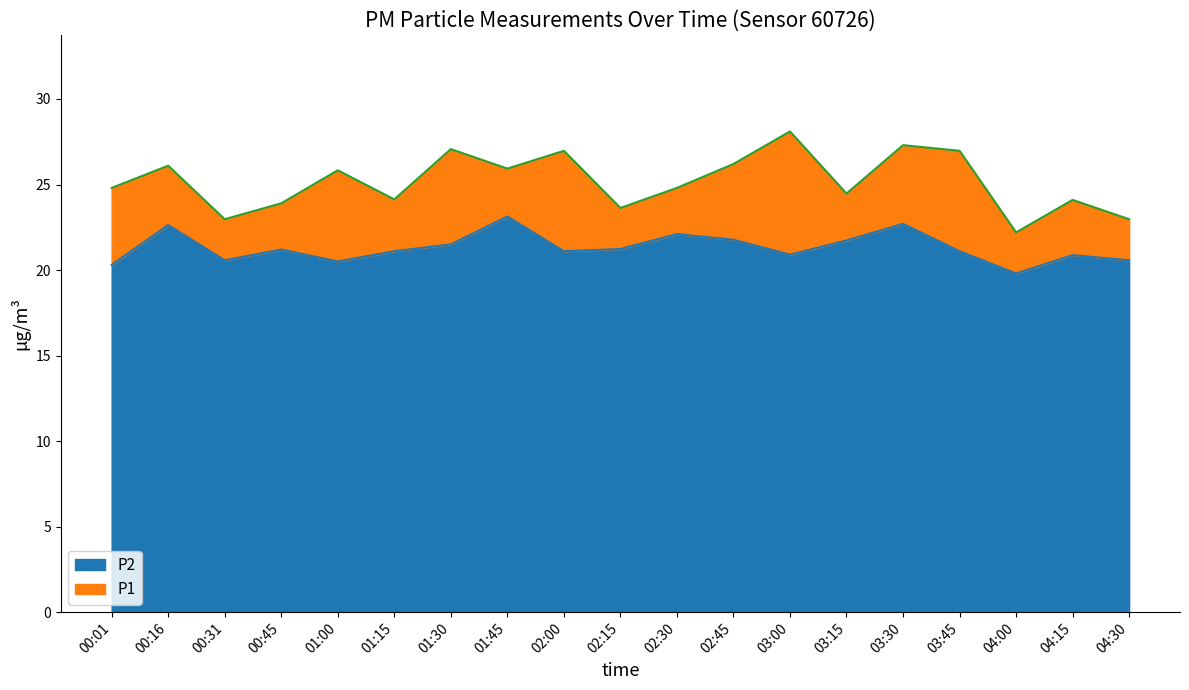

Rank the series at 01:15 from highest to lowest value.

P1, P2